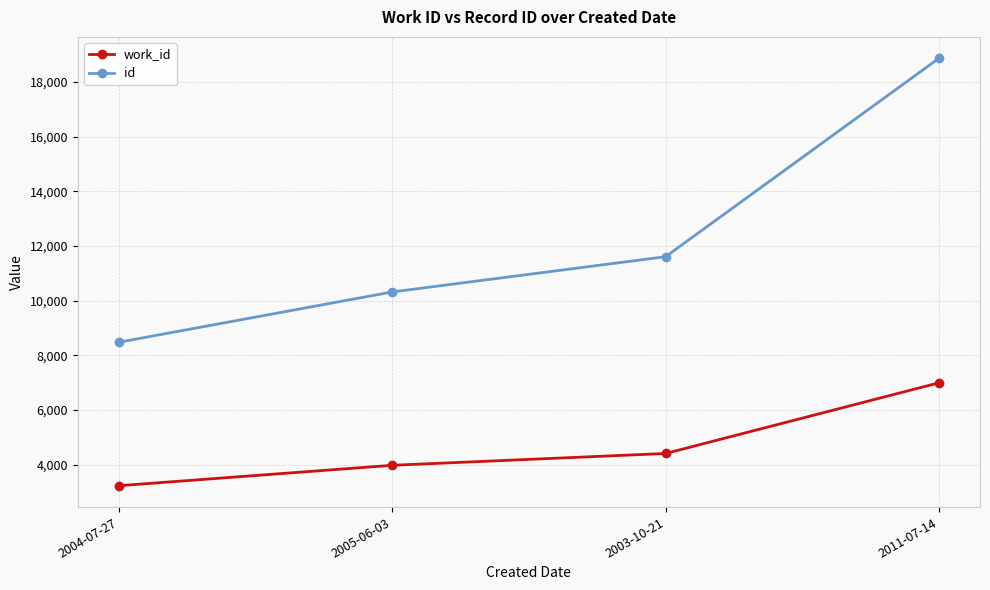

Reading left to right, transcribe all the data shown in this chart.

work_id: 2004-07-27=3227	2005-06-03=3974	2003-10-21=4406	2011-07-14=6992
id: 2004-07-27=8476	2005-06-03=10315	2003-10-21=11605	2011-07-14=18864